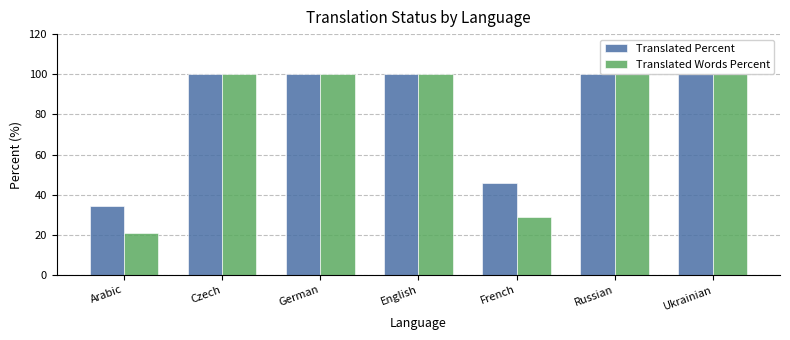

Which series has the largest total across all categories?

Translated Percent